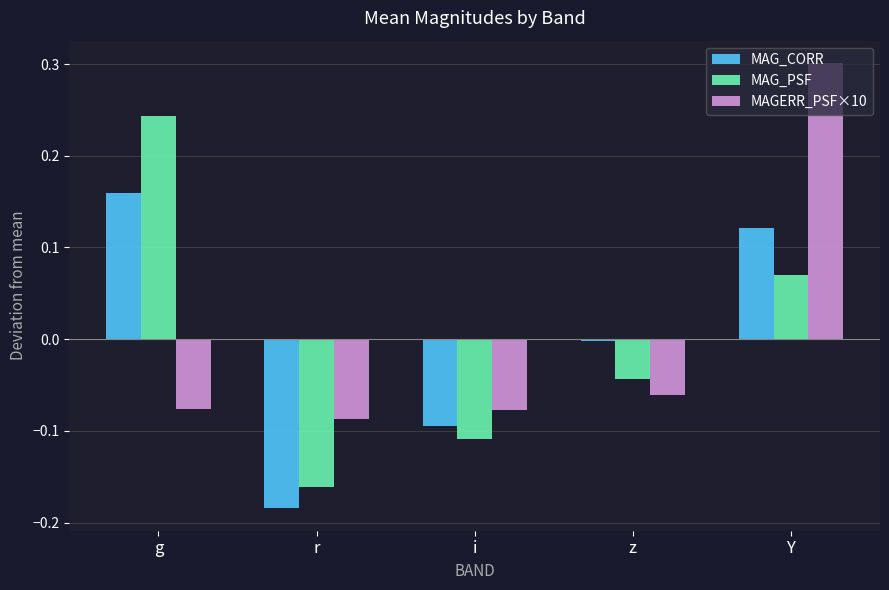

At which category is the sum across all series the highest?

Y